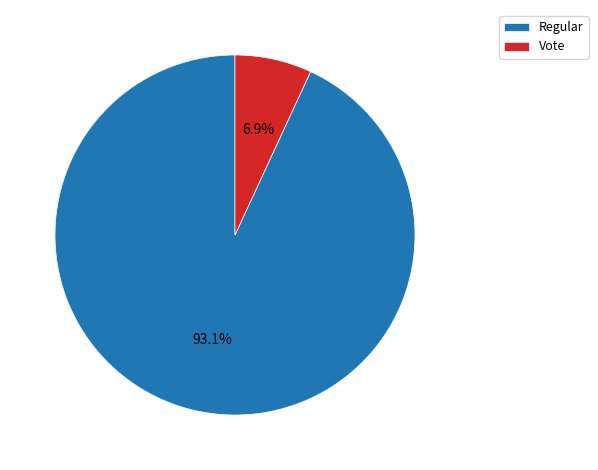

Which category has the biggest portion of the pie?

Regular